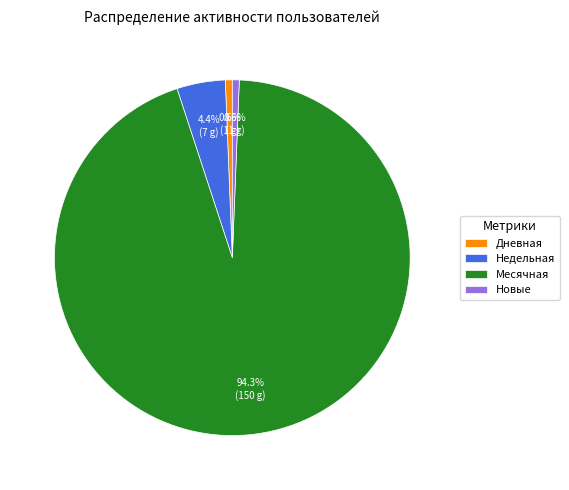

Between Месячная and Дневная, which is larger?

Месячная